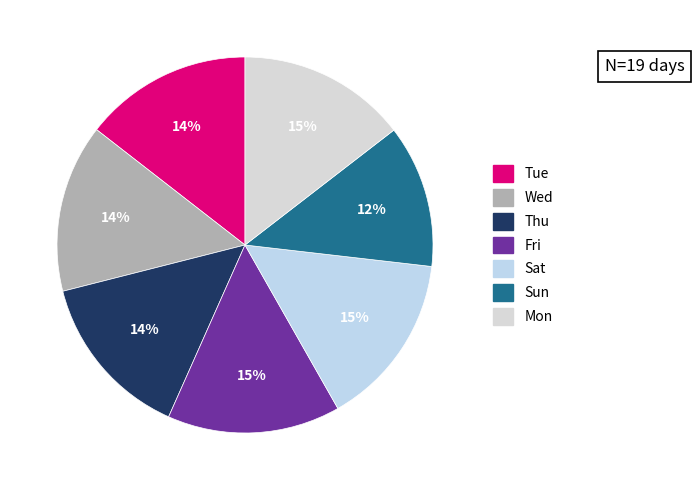

Count the number of slices in the pie.

7